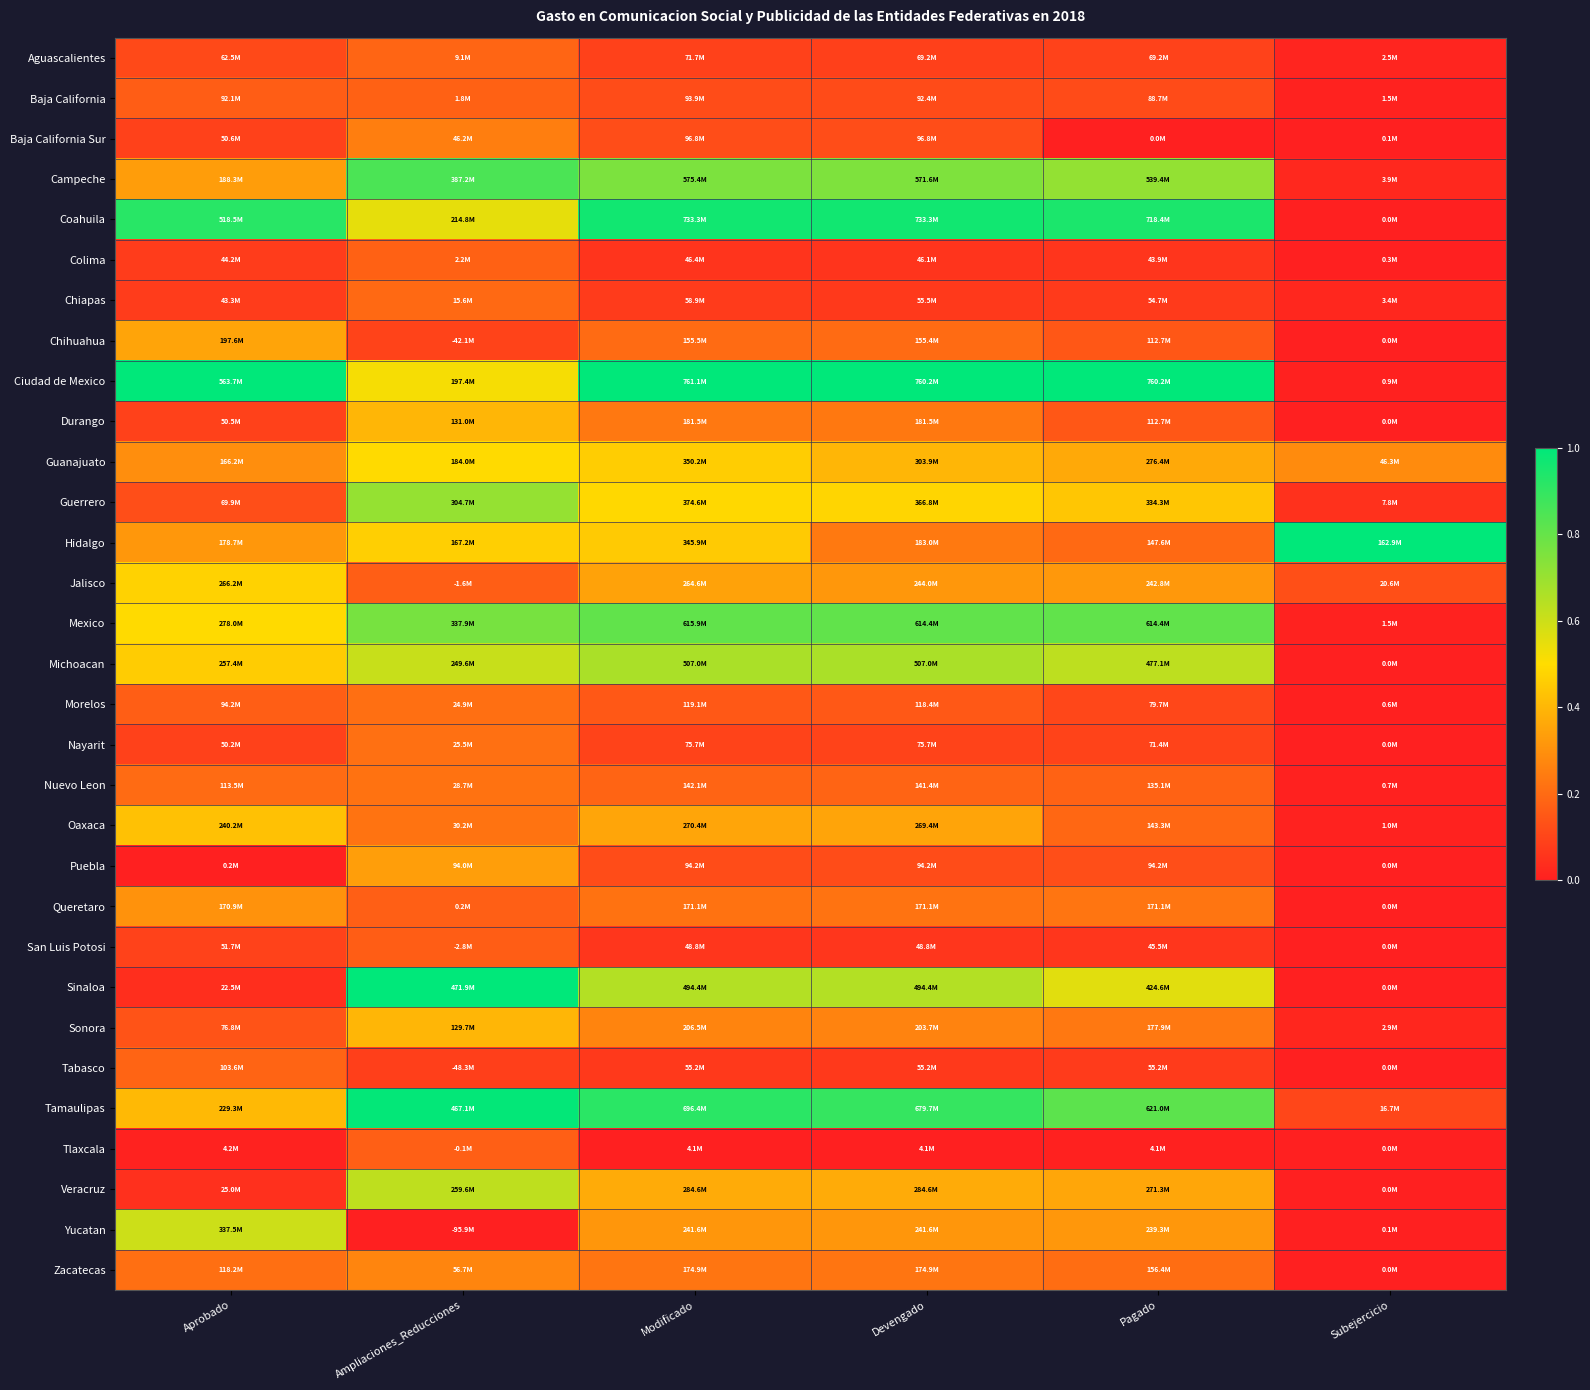

Reading left to right, transcribe all the data shown in this chart.

Aguascalientes: Aprobado=0.1	Ampliaciones_Reducciones=0.2	Modificado=0.1	Devengado=0.1	Pagado=0.1	Subejercicio=0.0
Baja California: Aprobado=0.2	Ampliaciones_Reducciones=0.2	Modificado=0.1	Devengado=0.1	Pagado=0.1	Subejercicio=0.0
Baja California Sur: Aprobado=0.1	Ampliaciones_Reducciones=0.3	Modificado=0.1	Devengado=0.1	Pagado=0.0	Subejercicio=0.0
Campeche: Aprobado=0.3	Ampliaciones_Reducciones=0.9	Modificado=0.8	Devengado=0.8	Pagado=0.7	Subejercicio=0.0
Coahuila: Aprobado=0.9	Ampliaciones_Reducciones=0.5	Modificado=1.0	Devengado=1.0	Pagado=0.9	Subejercicio=0.0
Colima: Aprobado=0.1	Ampliaciones_Reducciones=0.2	Modificado=0.1	Devengado=0.1	Pagado=0.1	Subejercicio=0.0
Chiapas: Aprobado=0.1	Ampliaciones_Reducciones=0.2	Modificado=0.1	Devengado=0.1	Pagado=0.1	Subejercicio=0.0
Chihuahua: Aprobado=0.4	Ampliaciones_Reducciones=0.1	Modificado=0.2	Devengado=0.2	Pagado=0.1	Subejercicio=0.0
Ciudad de Mexico: Aprobado=1.0	Ampliaciones_Reducciones=0.5	Modificado=1.0	Devengado=1.0	Pagado=1.0	Subejercicio=0.0
Durango: Aprobado=0.1	Ampliaciones_Reducciones=0.4	Modificado=0.2	Devengado=0.2	Pagado=0.1	Subejercicio=0.0
Guanajuato: Aprobado=0.3	Ampliaciones_Reducciones=0.5	Modificado=0.5	Devengado=0.4	Pagado=0.4	Subejercicio=0.3
Guerrero: Aprobado=0.1	Ampliaciones_Reducciones=0.7	Modificado=0.5	Devengado=0.5	Pagado=0.4	Subejercicio=0.0
Hidalgo: Aprobado=0.3	Ampliaciones_Reducciones=0.5	Modificado=0.5	Devengado=0.2	Pagado=0.2	Subejercicio=1.0
Jalisco: Aprobado=0.5	Ampliaciones_Reducciones=0.2	Modificado=0.3	Devengado=0.3	Pagado=0.3	Subejercicio=0.1
Mexico: Aprobado=0.5	Ampliaciones_Reducciones=0.8	Modificado=0.8	Devengado=0.8	Pagado=0.8	Subejercicio=0.0
Michoacan: Aprobado=0.5	Ampliaciones_Reducciones=0.6	Modificado=0.7	Devengado=0.7	Pagado=0.6	Subejercicio=0.0
Morelos: Aprobado=0.2	Ampliaciones_Reducciones=0.2	Modificado=0.2	Devengado=0.2	Pagado=0.1	Subejercicio=0.0
Nayarit: Aprobado=0.1	Ampliaciones_Reducciones=0.2	Modificado=0.1	Devengado=0.1	Pagado=0.1	Subejercicio=0.0
Nuevo Leon: Aprobado=0.2	Ampliaciones_Reducciones=0.2	Modificado=0.2	Devengado=0.2	Pagado=0.2	Subejercicio=0.0
Oaxaca: Aprobado=0.4	Ampliaciones_Reducciones=0.2	Modificado=0.4	Devengado=0.4	Pagado=0.2	Subejercicio=0.0
Puebla: Aprobado=0.0	Ampliaciones_Reducciones=0.3	Modificado=0.1	Devengado=0.1	Pagado=0.1	Subejercicio=0.0
Queretaro: Aprobado=0.3	Ampliaciones_Reducciones=0.2	Modificado=0.2	Devengado=0.2	Pagado=0.2	Subejercicio=0.0
San Luis Potosi: Aprobado=0.1	Ampliaciones_Reducciones=0.2	Modificado=0.1	Devengado=0.1	Pagado=0.1	Subejercicio=0.0
Sinaloa: Aprobado=0.0	Ampliaciones_Reducciones=1.0	Modificado=0.6	Devengado=0.6	Pagado=0.6	Subejercicio=0.0
Sonora: Aprobado=0.1	Ampliaciones_Reducciones=0.4	Modificado=0.3	Devengado=0.3	Pagado=0.2	Subejercicio=0.0
Tabasco: Aprobado=0.2	Ampliaciones_Reducciones=0.1	Modificado=0.1	Devengado=0.1	Pagado=0.1	Subejercicio=0.0
Tamaulipas: Aprobado=0.4	Ampliaciones_Reducciones=1.0	Modificado=0.9	Devengado=0.9	Pagado=0.8	Subejercicio=0.1
Tlaxcala: Aprobado=0.0	Ampliaciones_Reducciones=0.2	Modificado=0.0	Devengado=0.0	Pagado=0.0	Subejercicio=0.0
Veracruz: Aprobado=0.0	Ampliaciones_Reducciones=0.6	Modificado=0.4	Devengado=0.4	Pagado=0.4	Subejercicio=0.0
Yucatan: Aprobado=0.6	Ampliaciones_Reducciones=0.0	Modificado=0.3	Devengado=0.3	Pagado=0.3	Subejercicio=0.0
Zacatecas: Aprobado=0.2	Ampliaciones_Reducciones=0.3	Modificado=0.2	Devengado=0.2	Pagado=0.2	Subejercicio=0.0